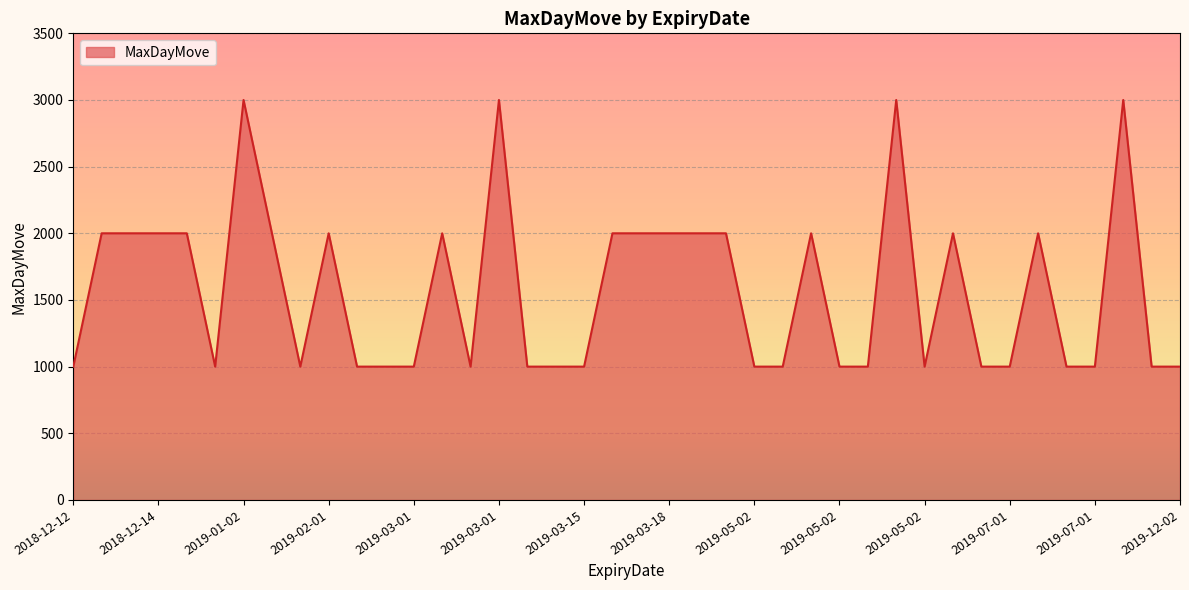

Does the chart display data point markers on the line(s)?

No